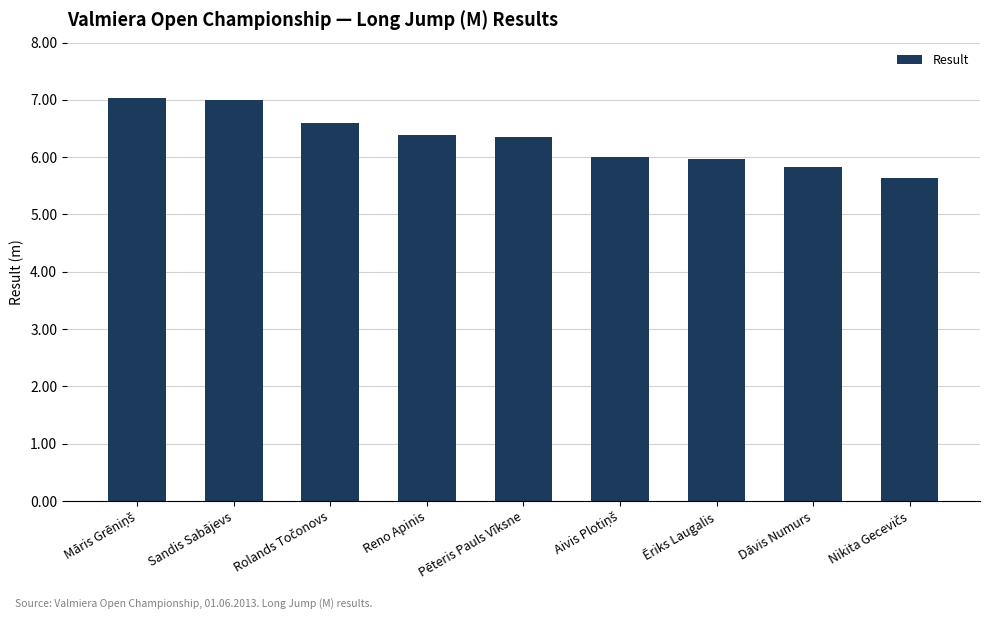

What is the smallest value displayed?

5.6